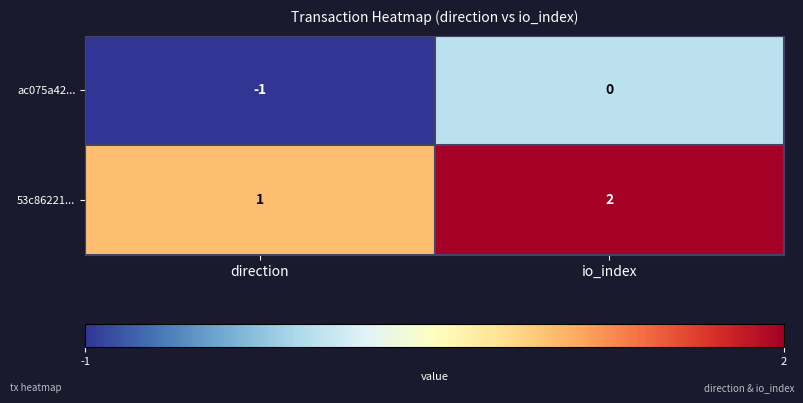

Reading left to right, what are all the values shown in this chart?

ac075a42...: direction=-1	io_index=0
53c86221...: direction=1	io_index=2